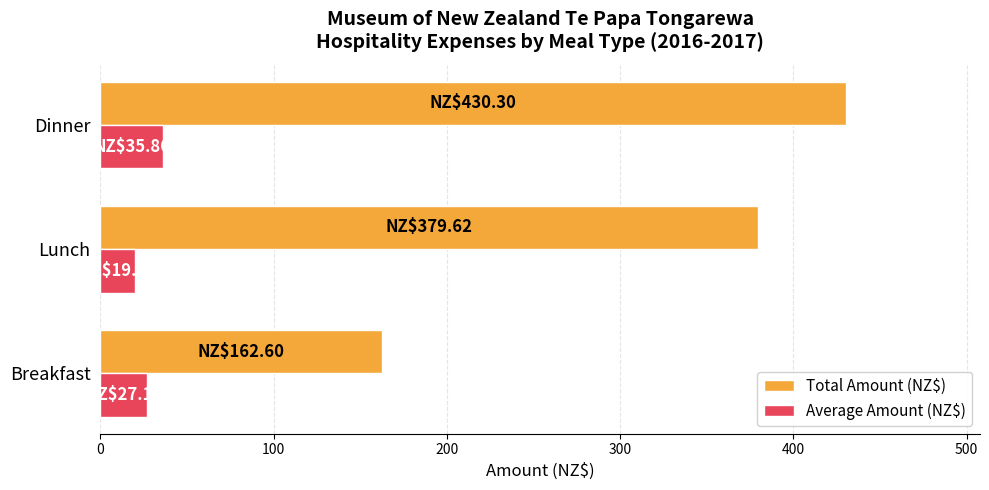

What is the total value across all series at Breakfast?

189.7